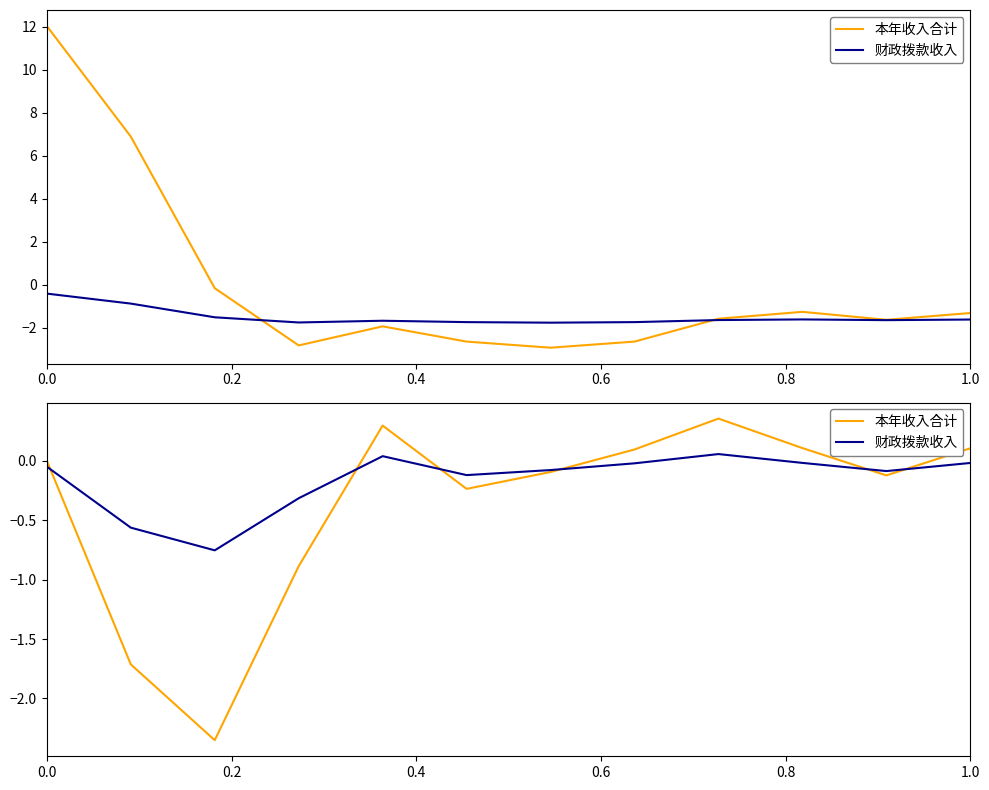

Rank the series by their maximum value, from lowest to highest.

财政拨款收入, 本年收入合计